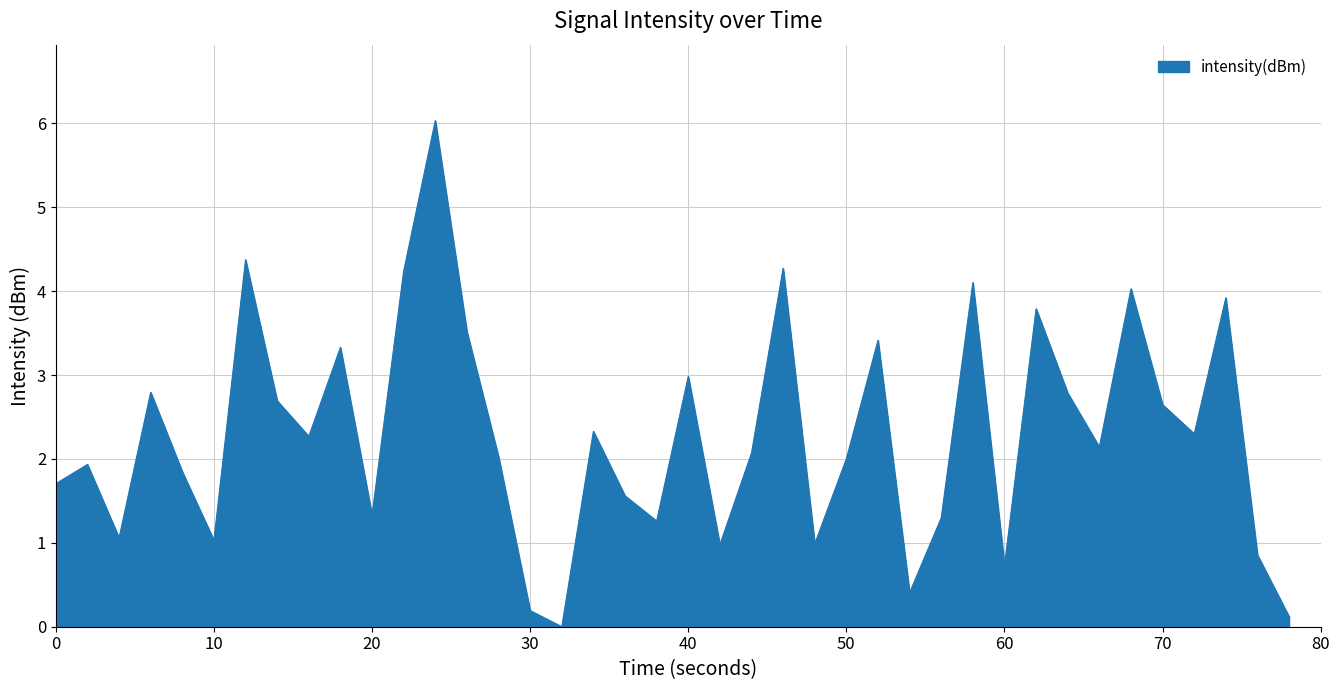

Does the chart display data point markers on the line(s)?

No